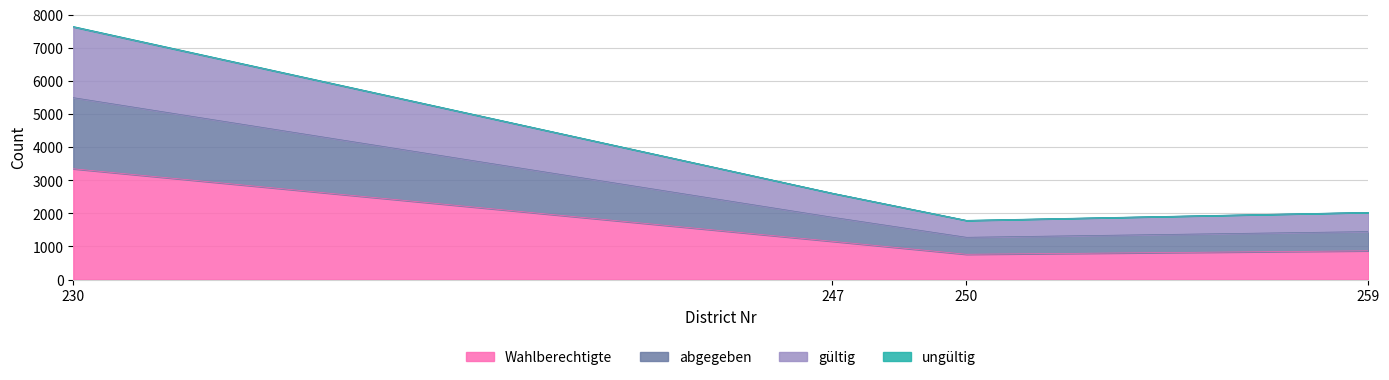

What is the smallest value displayed?

762